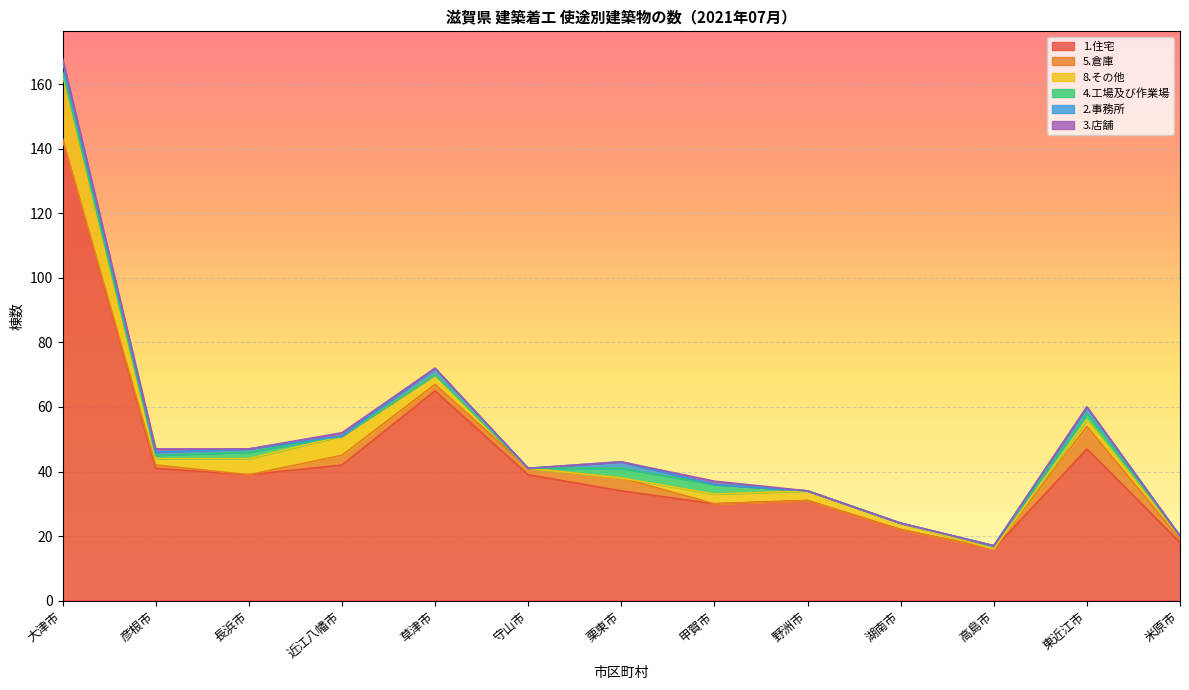

What is the approximate value of 2.事務所 at 長浜市?

1